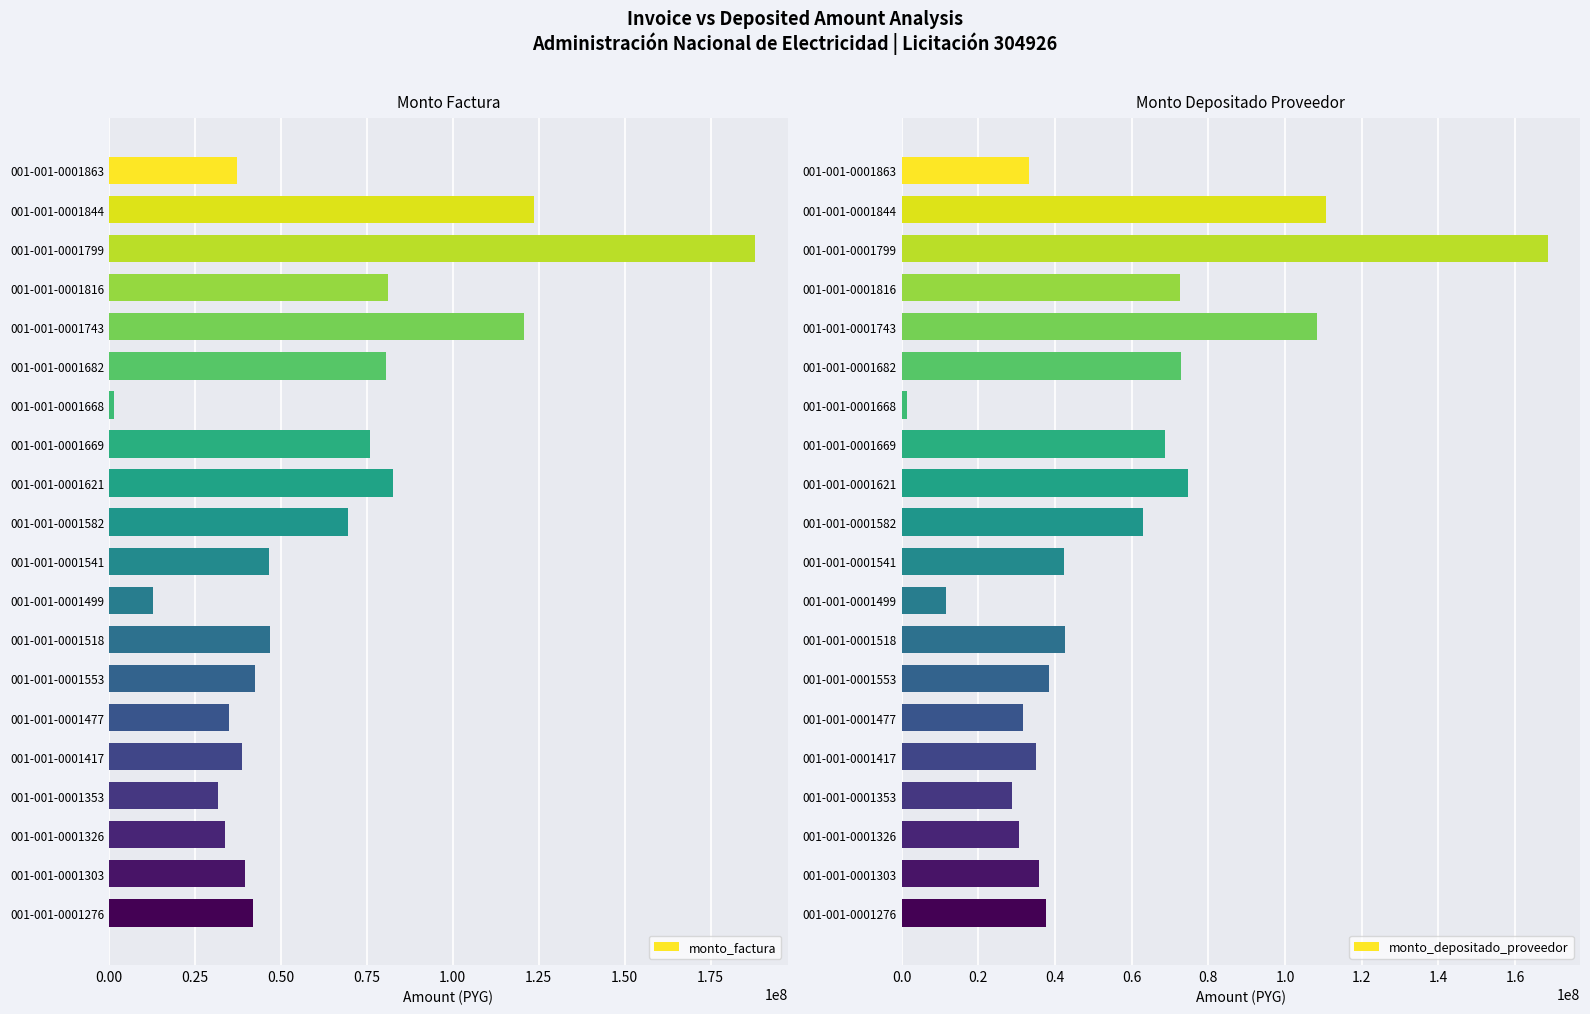

What is the lowest value of the monto_factura series?

1446684